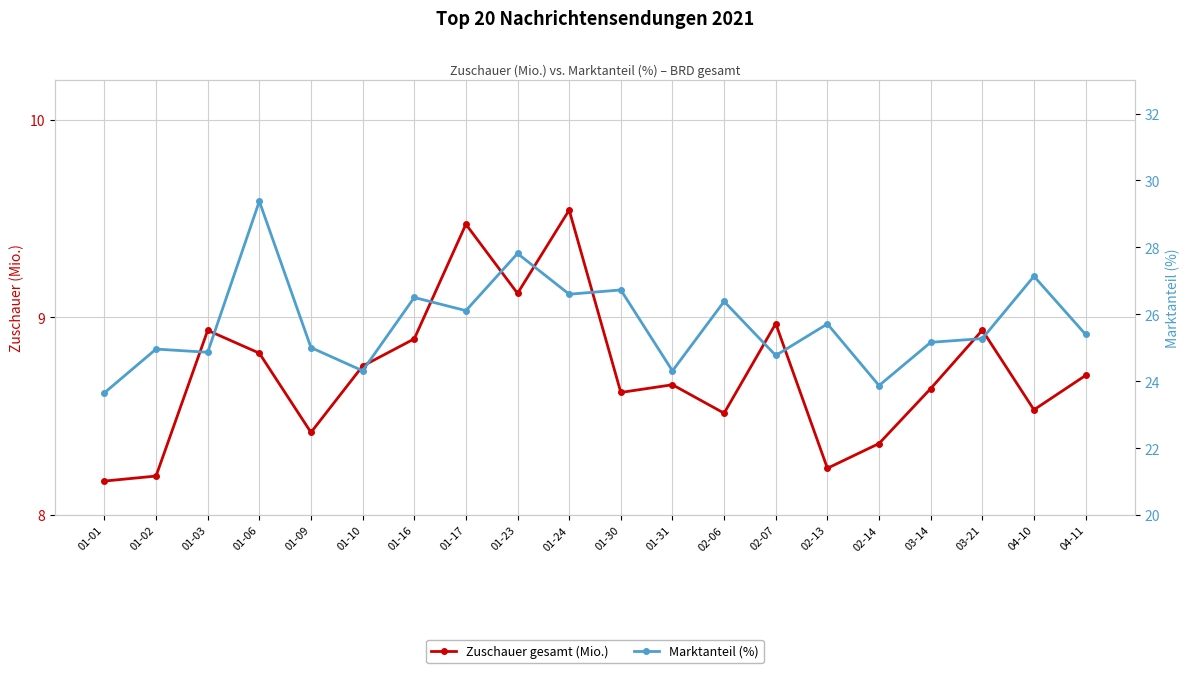

Which series has the largest total across all categories?

Marktanteil (%)